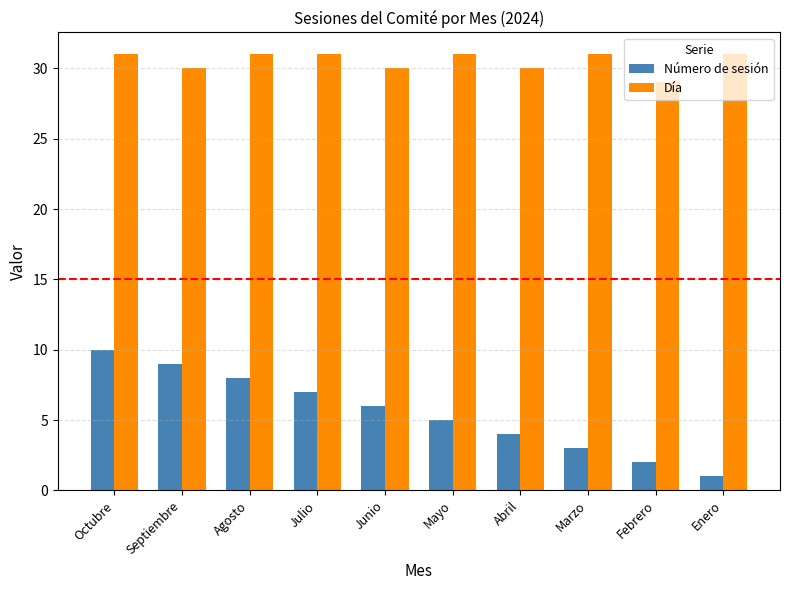

Rank the categories by Número de sesión value from lowest to highest.

Enero, Febrero, Marzo, Abril, Mayo, Junio, Julio, Agosto, Septiembre, Octubre